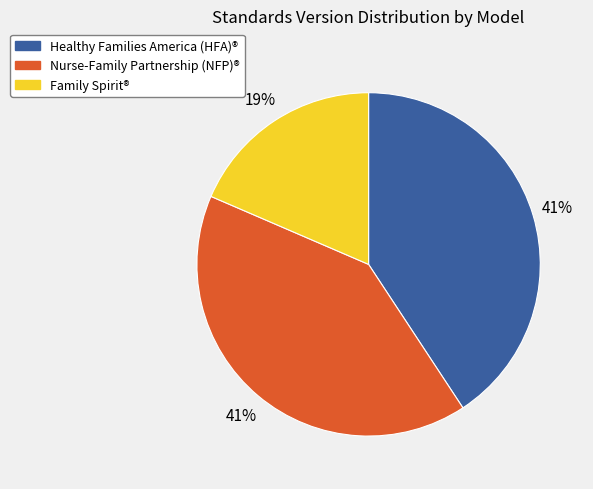

Do Family Spirit® and Healthy Families America (HFA)® together represent more than half of the pie?

Yes